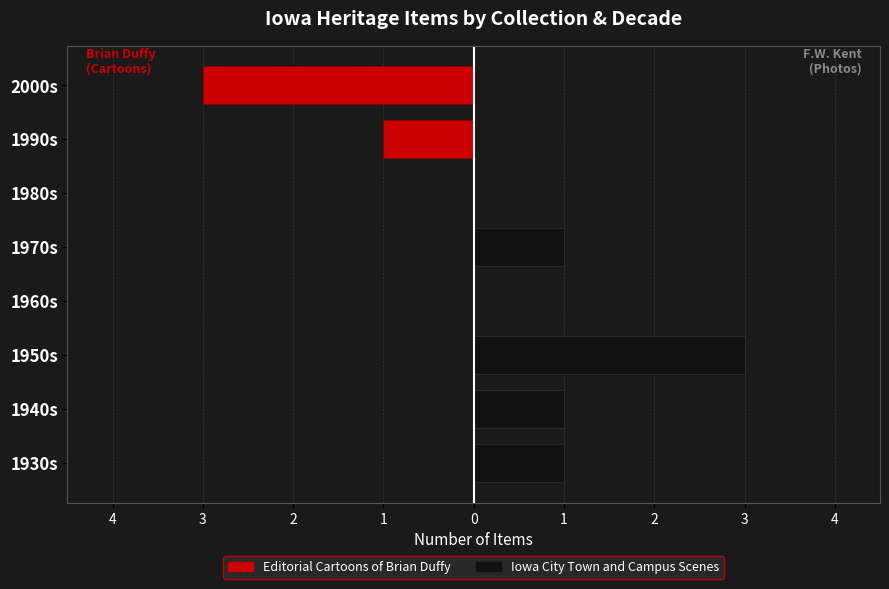

The value of Editorial Cartoons of Brian Duffy at 1950s is 0. True or false?

True